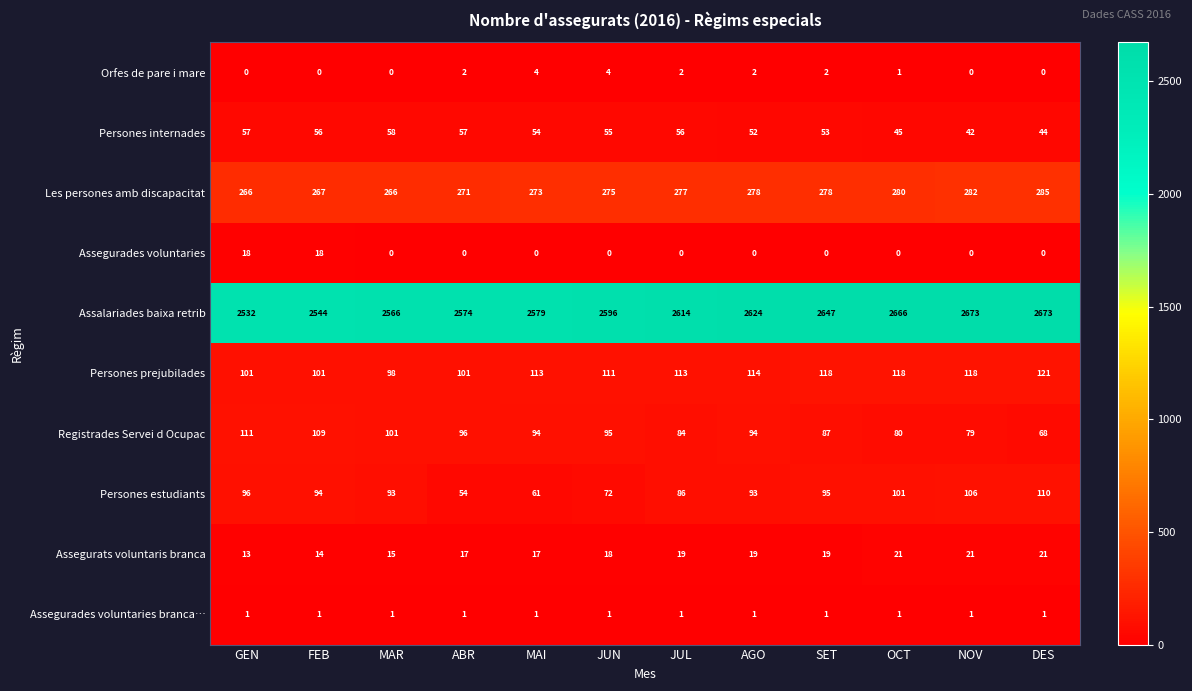

Count the Persones prejubilades values in the range 101 to 118.

10